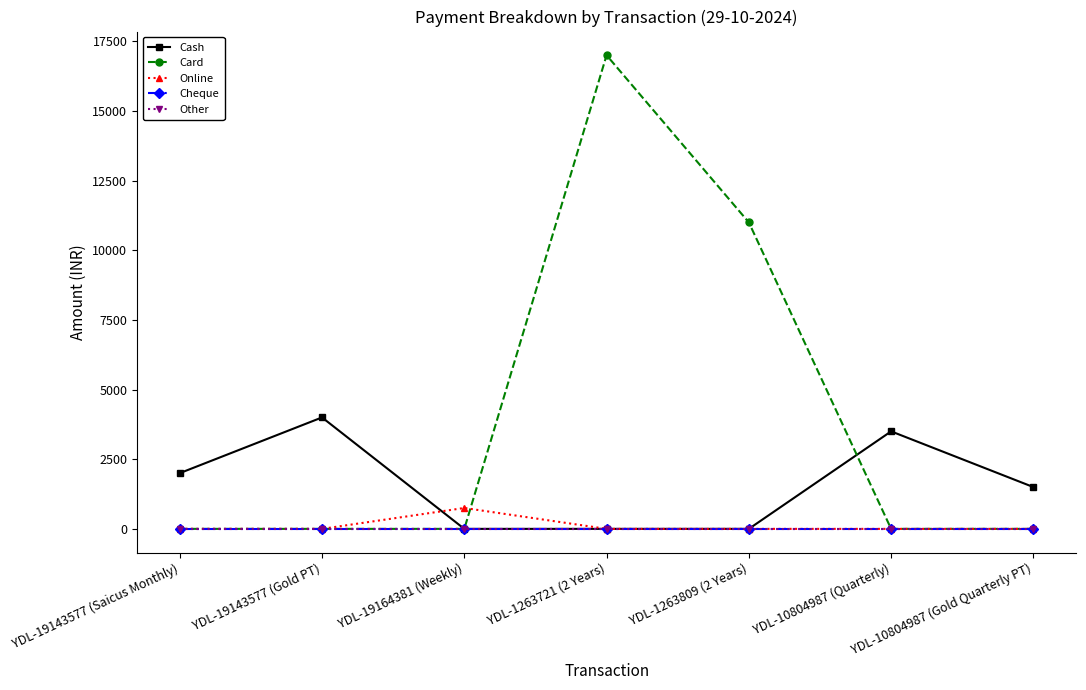

Is this an area chart (filled region under the line)?

No